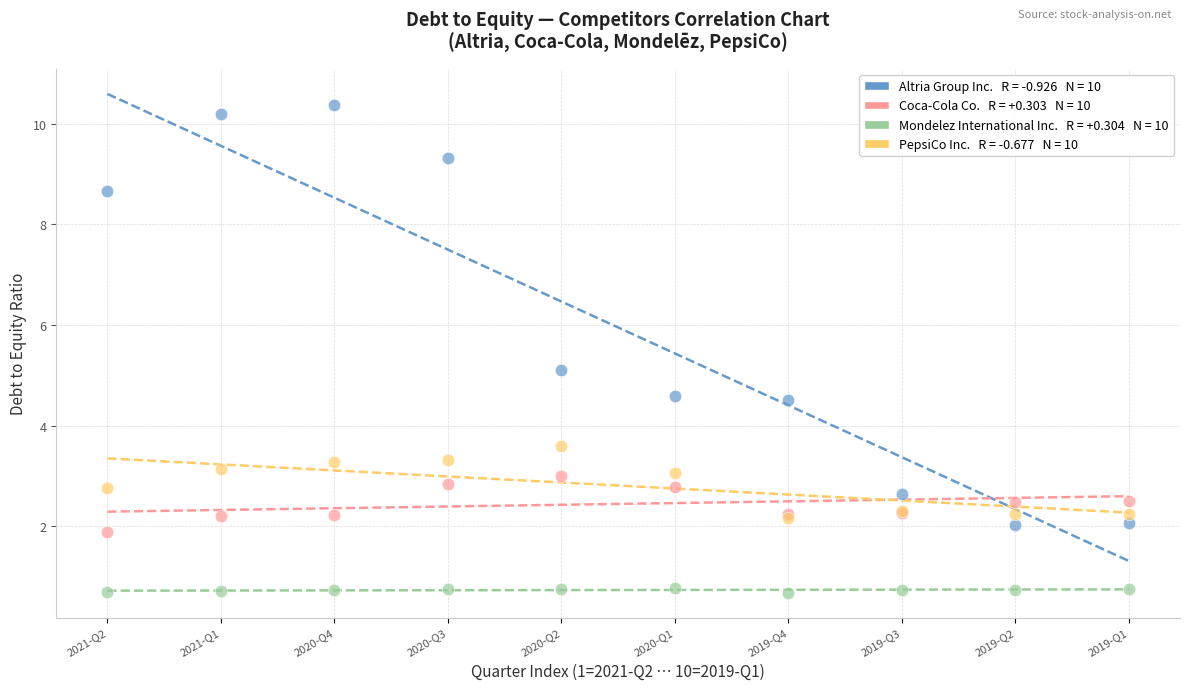

Across all series, what Y value is closest to 5?

5.1